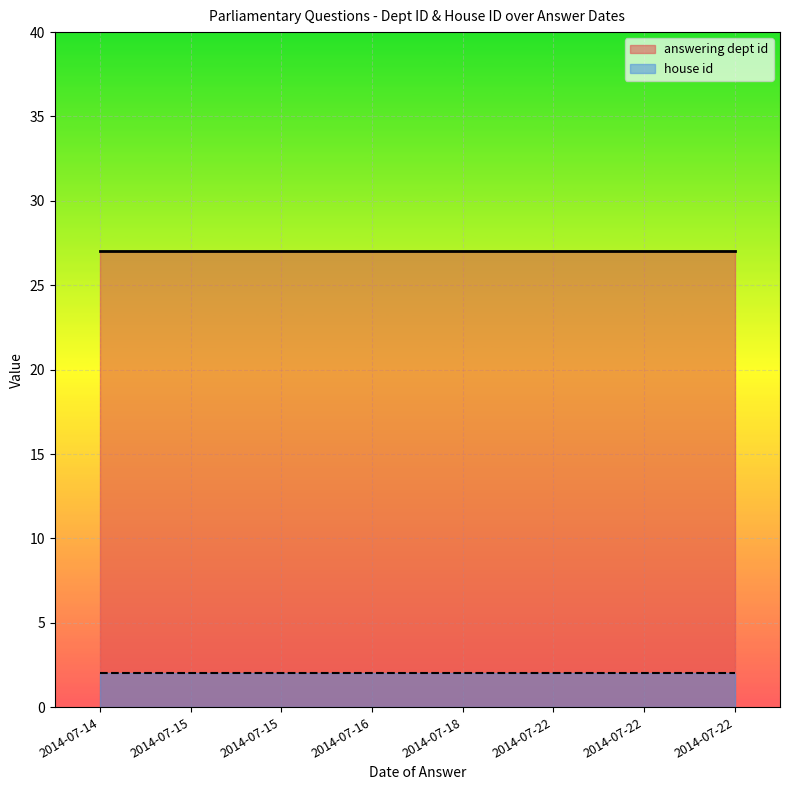

At how many categories does at least one series exceed 6?

8